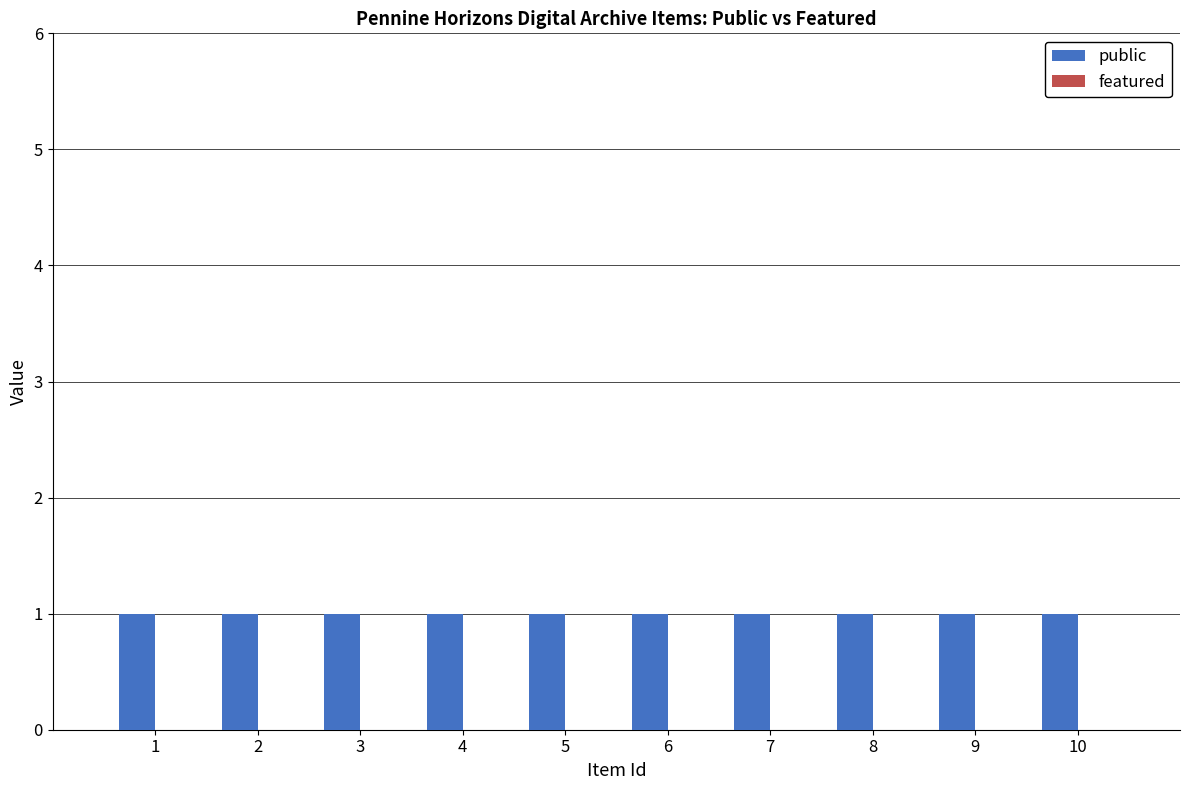

What is the approximate value of public at 10?

1